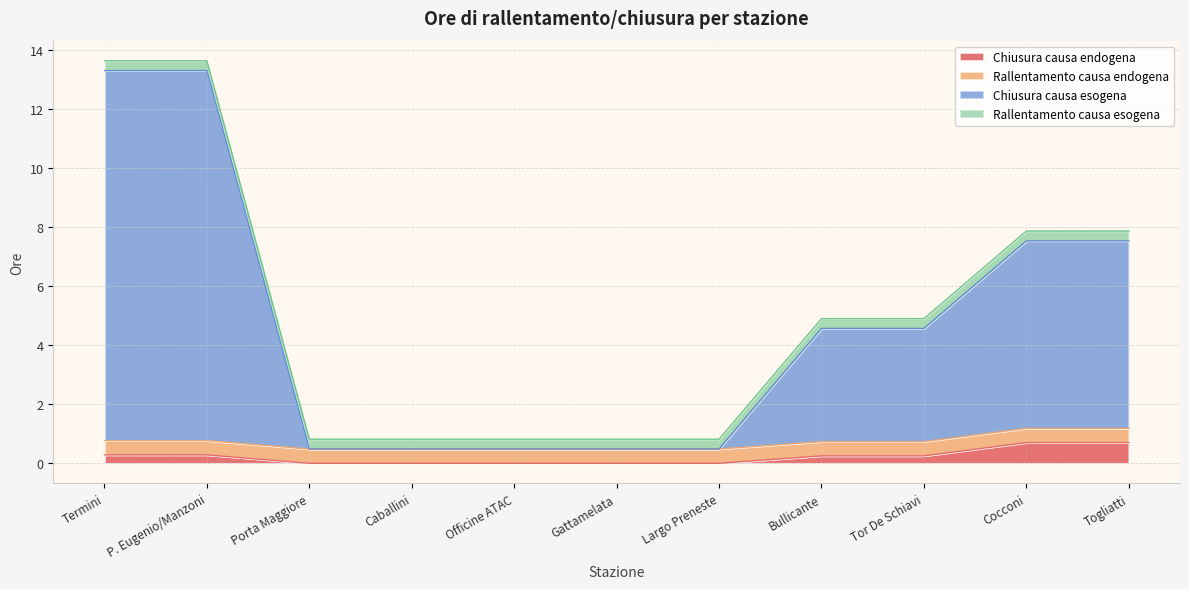

What is the average value of the Chiusura causa endogena series?

0.2